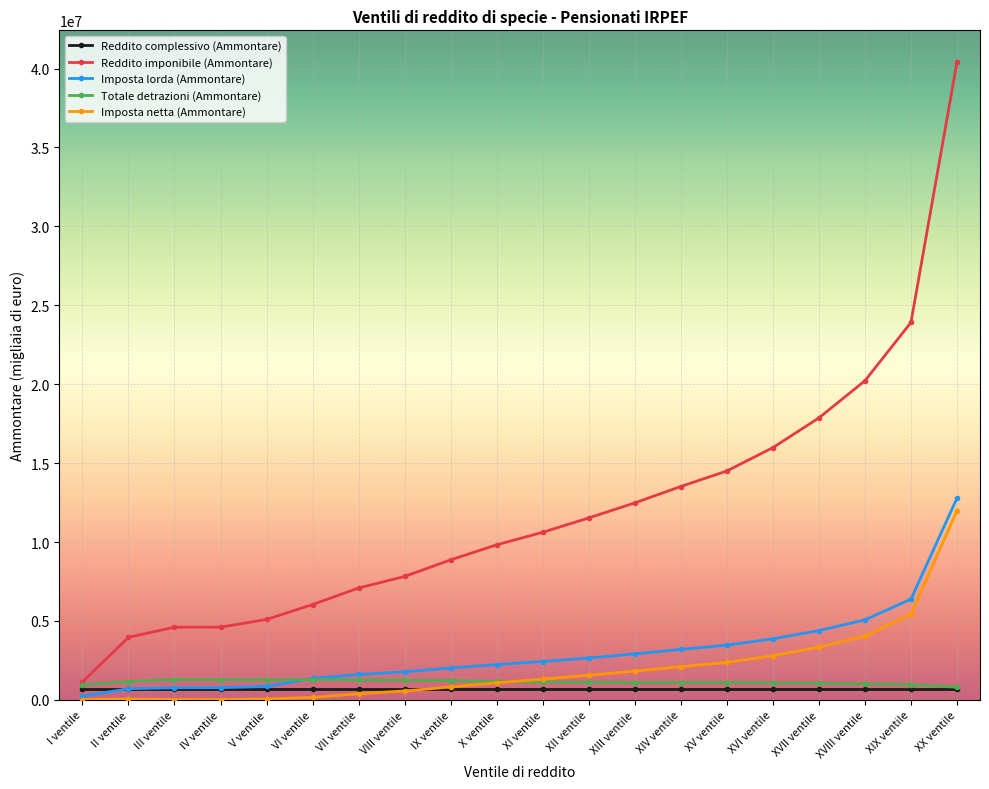

What is the label of the 16th point from the right?

V ventile